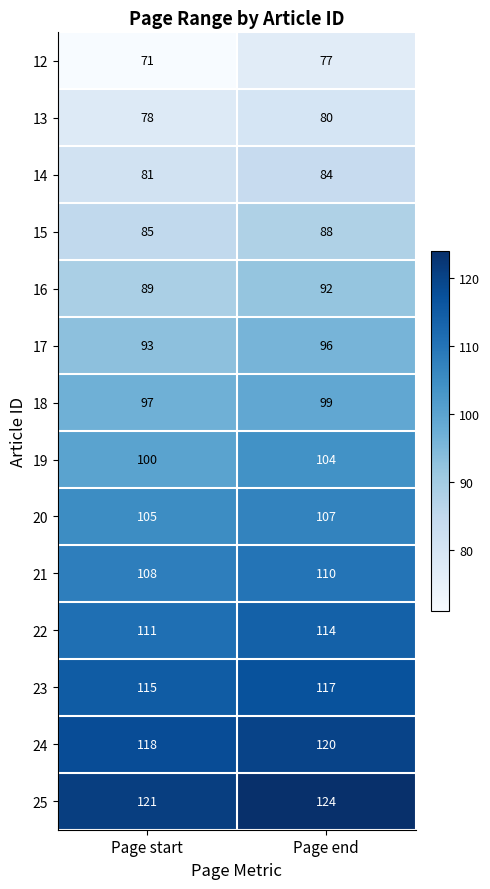

What is the average value of the 18 series?

98